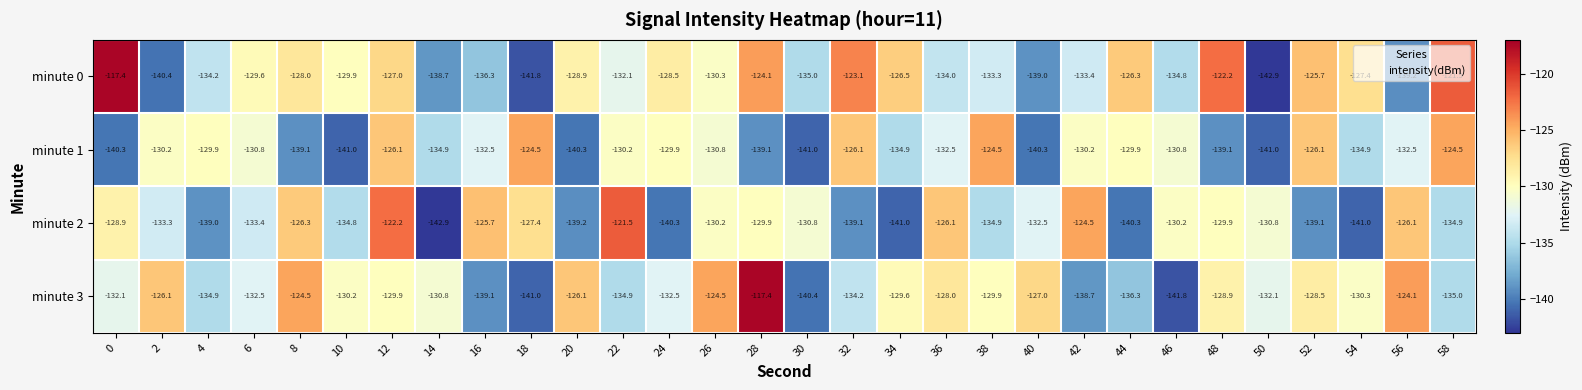

How many values in the minute 1 series are below -130?

21